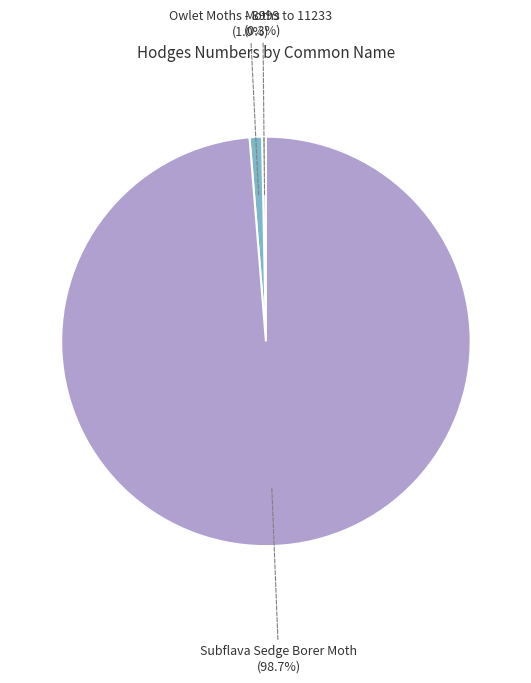

Is the sum of Subflava Sedge Borer Moth and Moths greater than half?

Yes